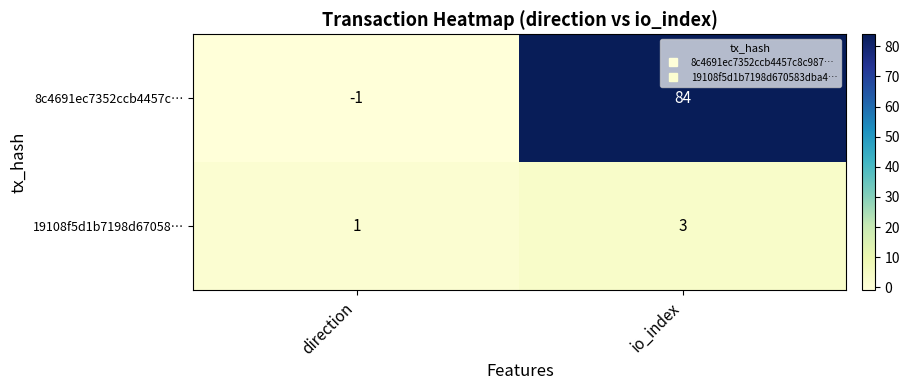

What is the spread (max minus min) of values at direction?

2